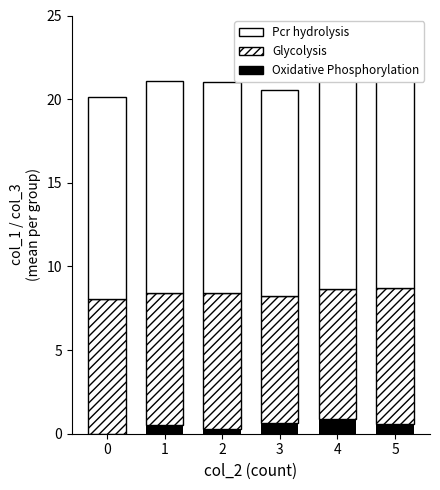

Which has a higher value, 1 or 4?

4